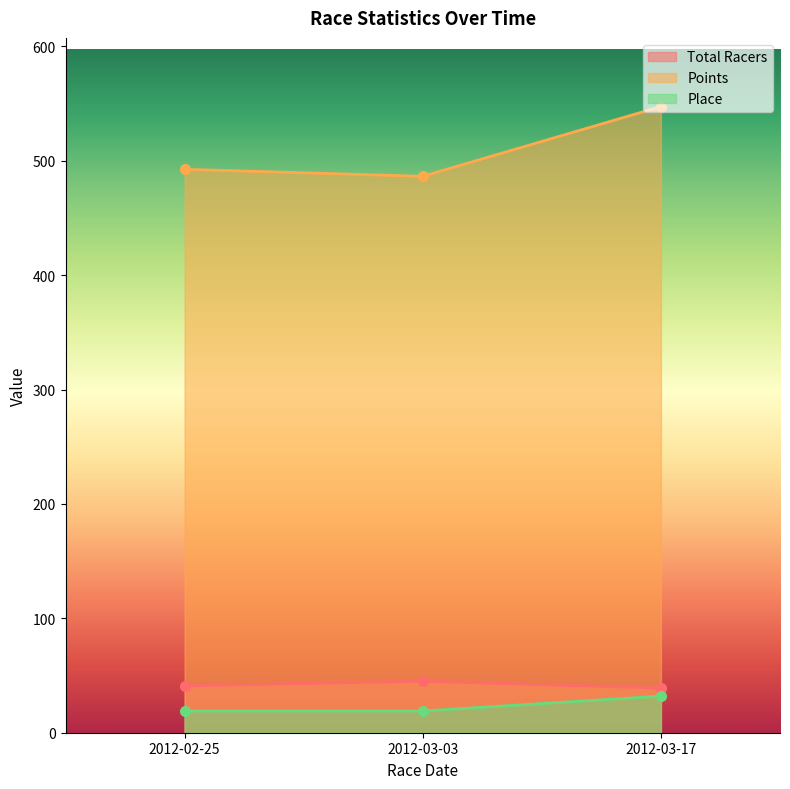

True or false: Place has a value of 19.0 at 2012-02-25.

True